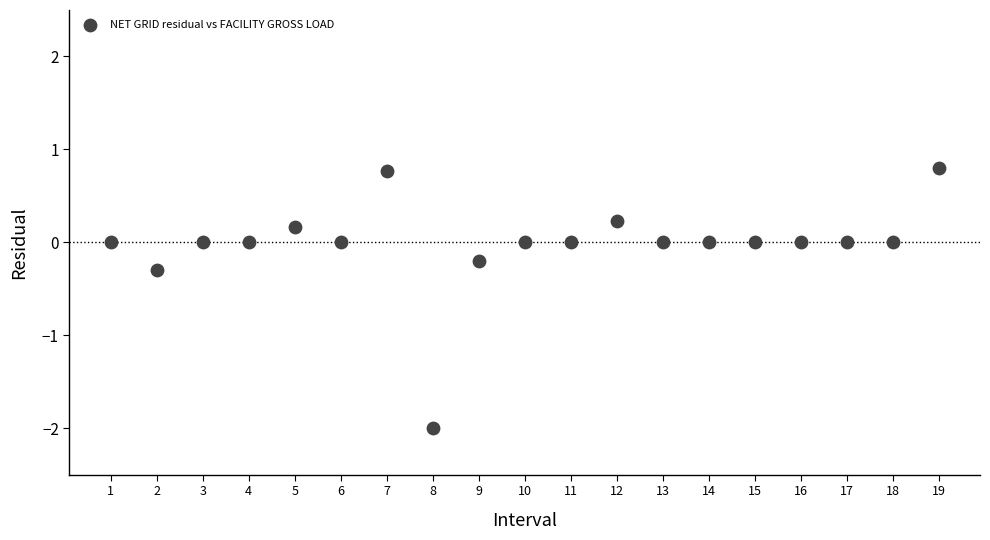

What is the range of X values (max minus min)?

18.0